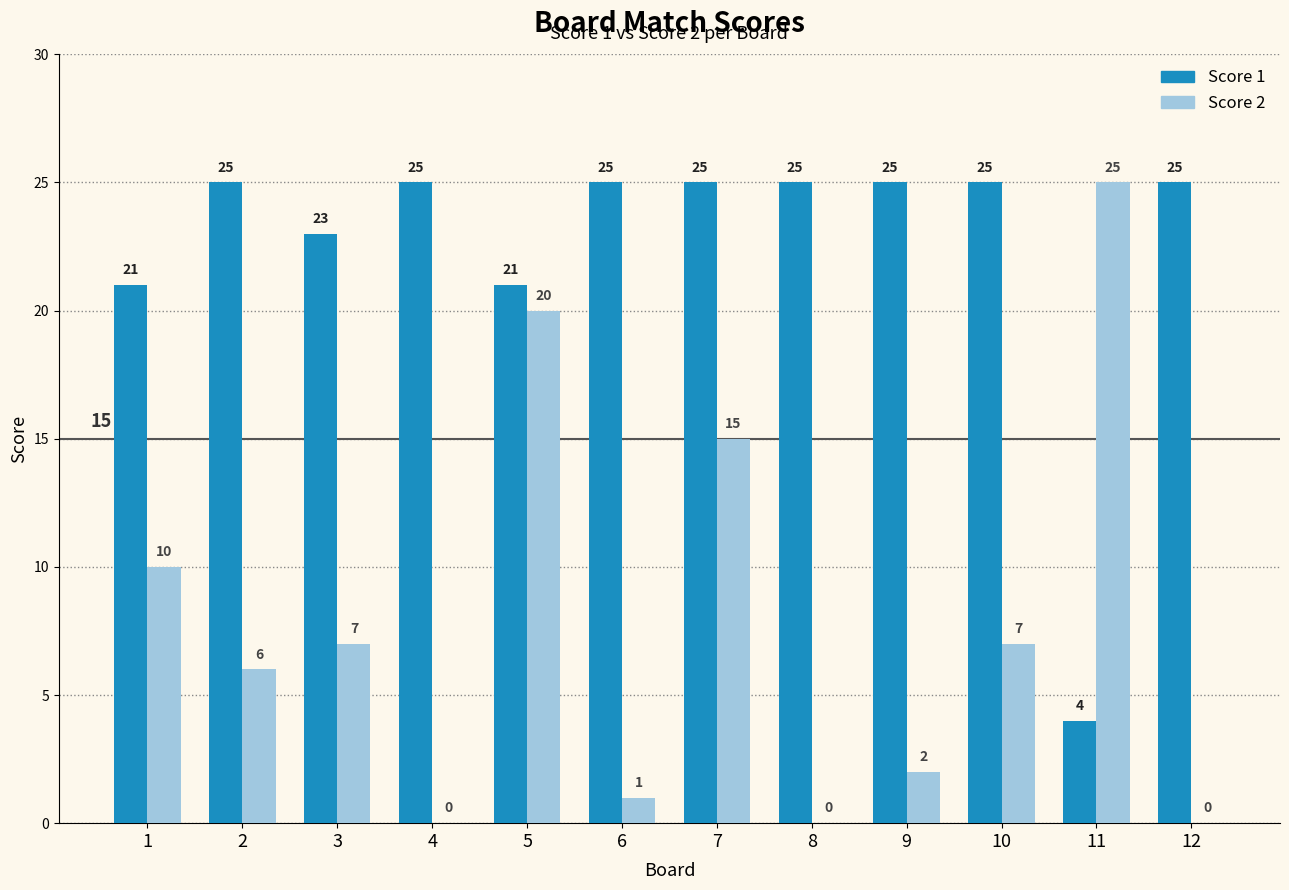

At which category is the sum across all series the highest?

5